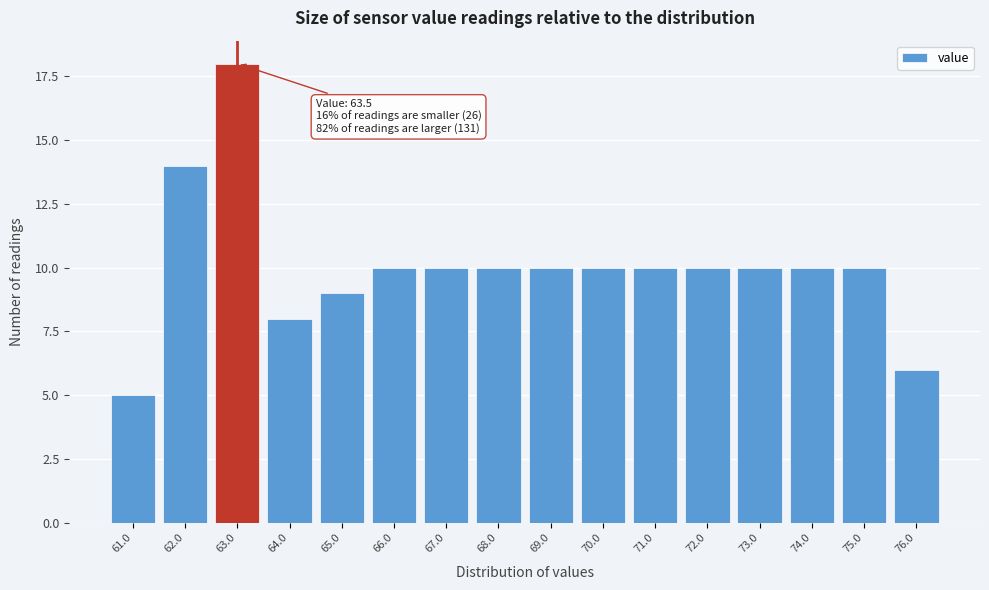

Reading left to right, extract all data points from this chart.

5	14	18	8	9	10	10	10	10	10	10	10	10	10	10	6